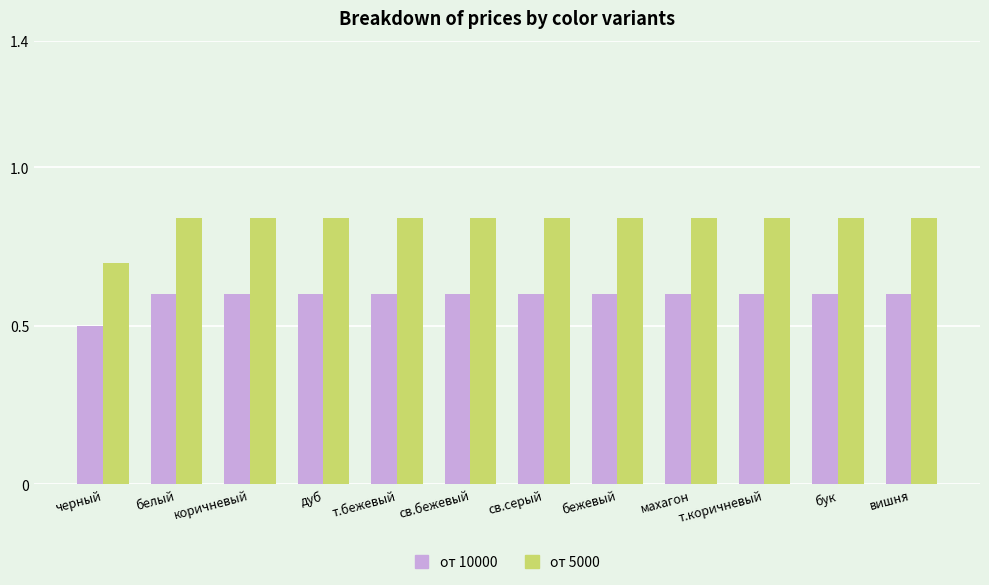

How many bars are there in total?

24